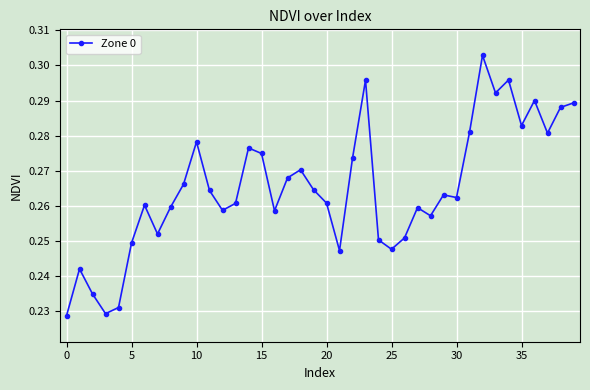

What is the sum of all values?

10.6